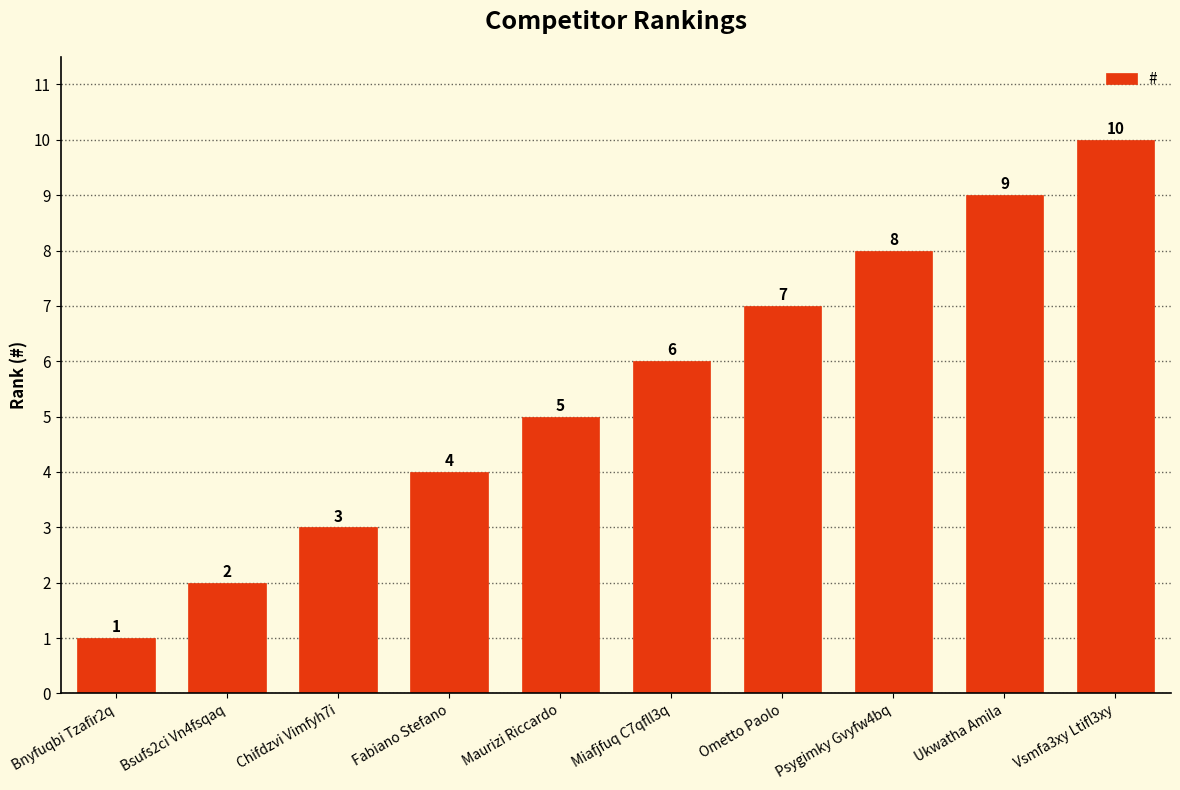

Reading left to right, transcribe all the data shown in this chart.

1	2	3	4	5	6	7	8	9	10